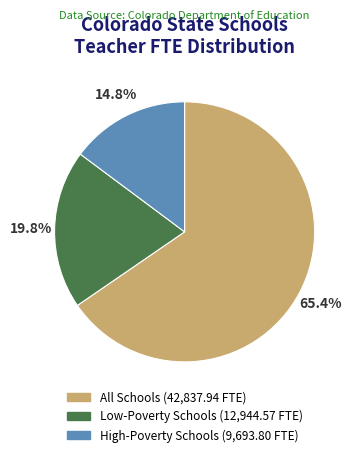

Is there any slice that represents more than half of the pie?

Yes